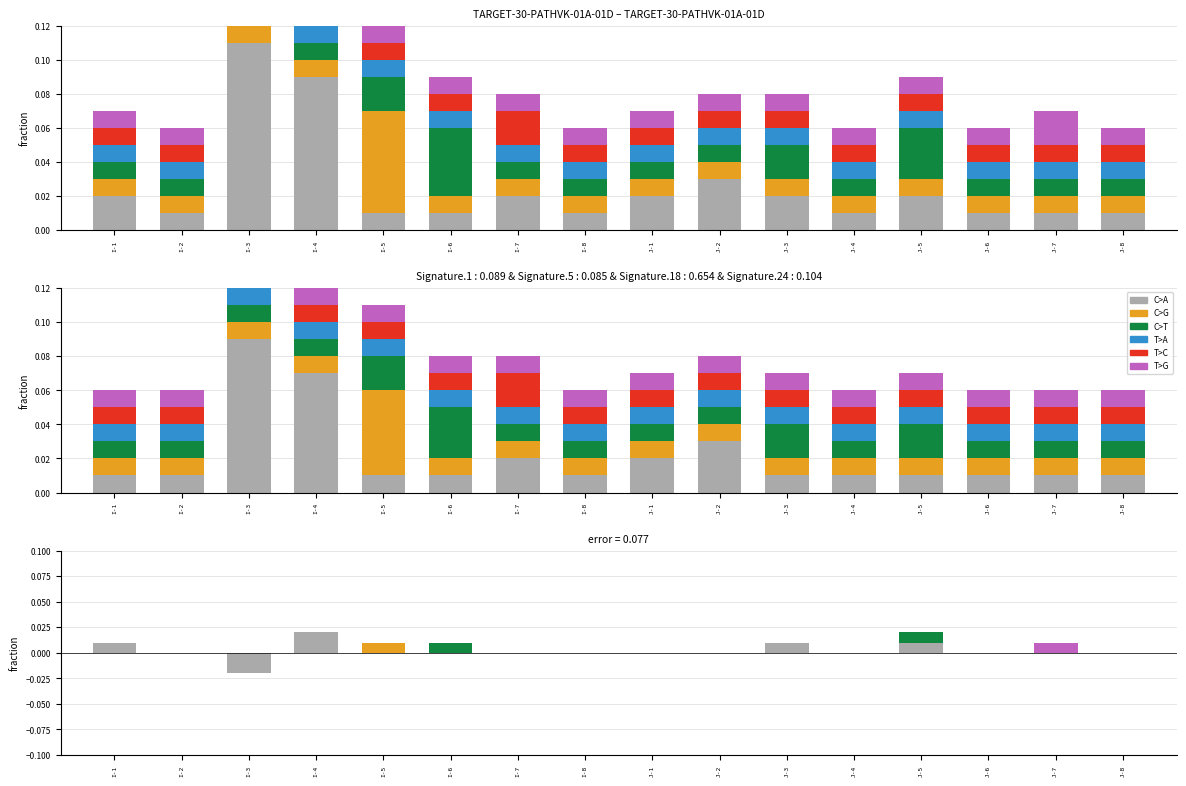

How many series are shown in this chart?

6